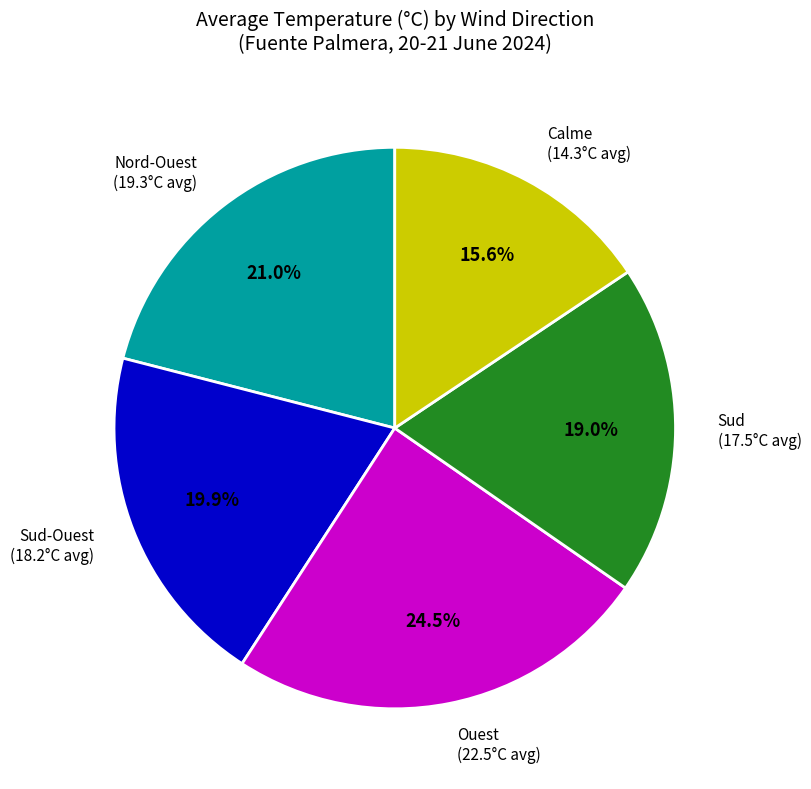

Which category has the smallest portion of the pie?

Calme (14.3°C avg)